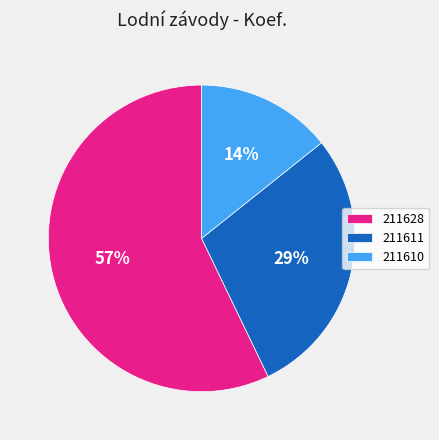

Which slice is the largest?

211628